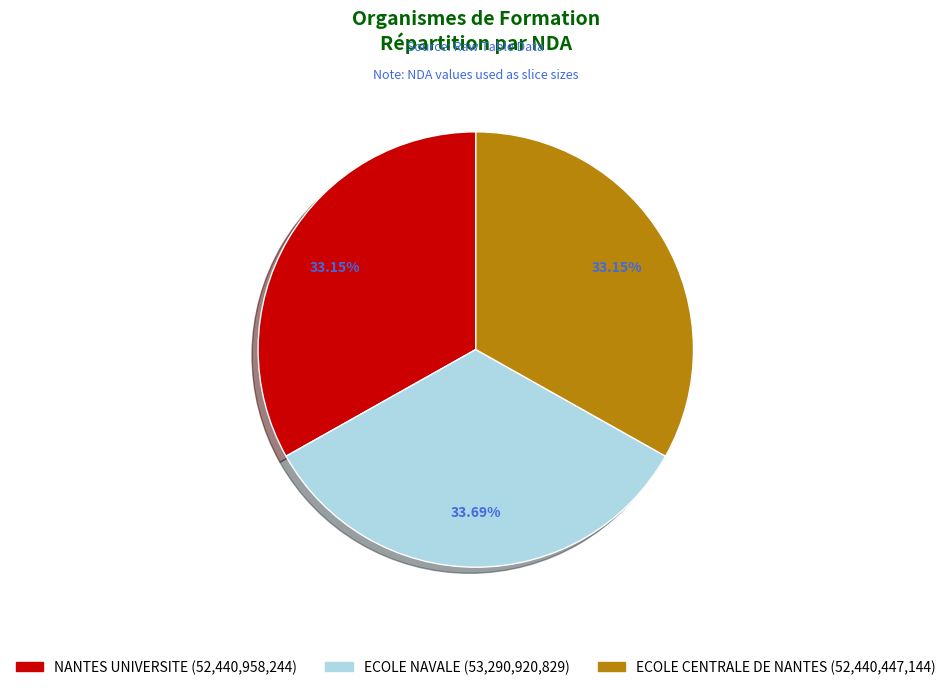

The NANTES UNIVERSITE slice represents 33% of the pie. True or false?

True